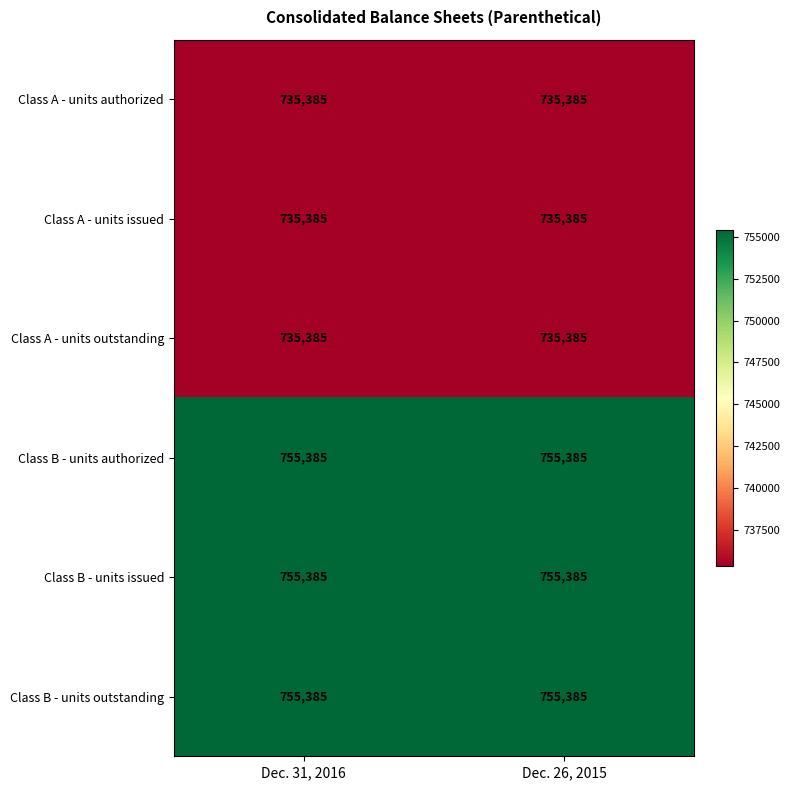

What is the sum of all Class B - units issued values?

1510770